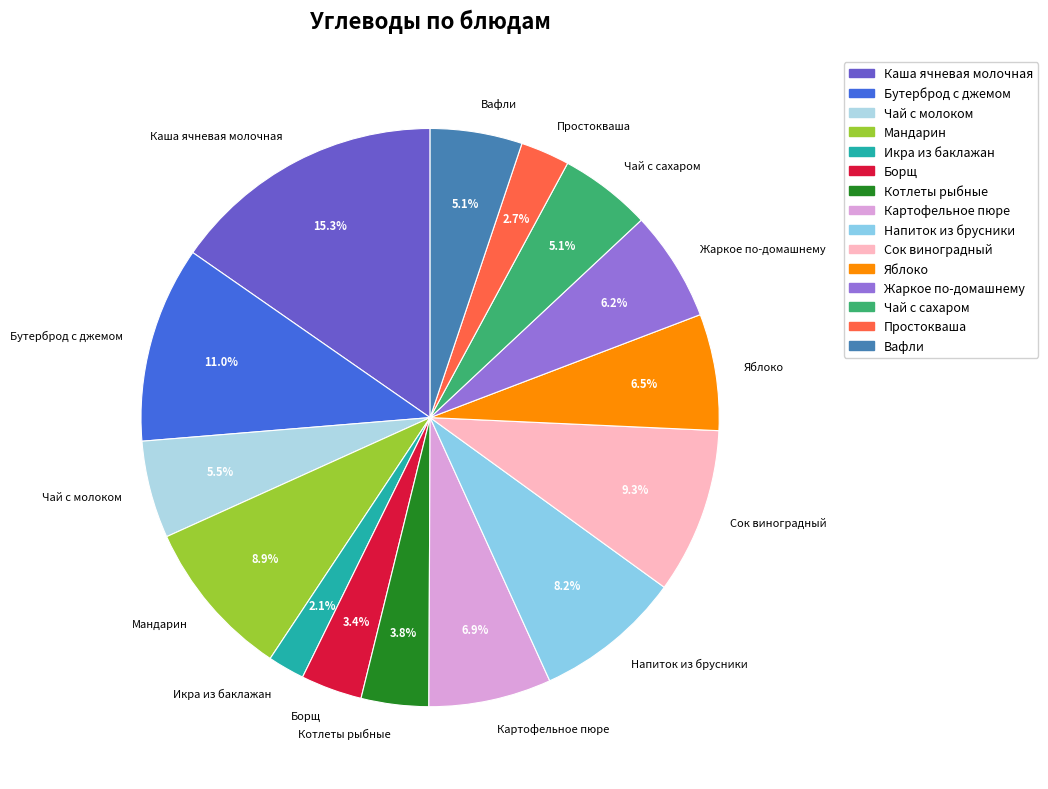

Is it true that Напиток из брусники is 1% of the pie?

False